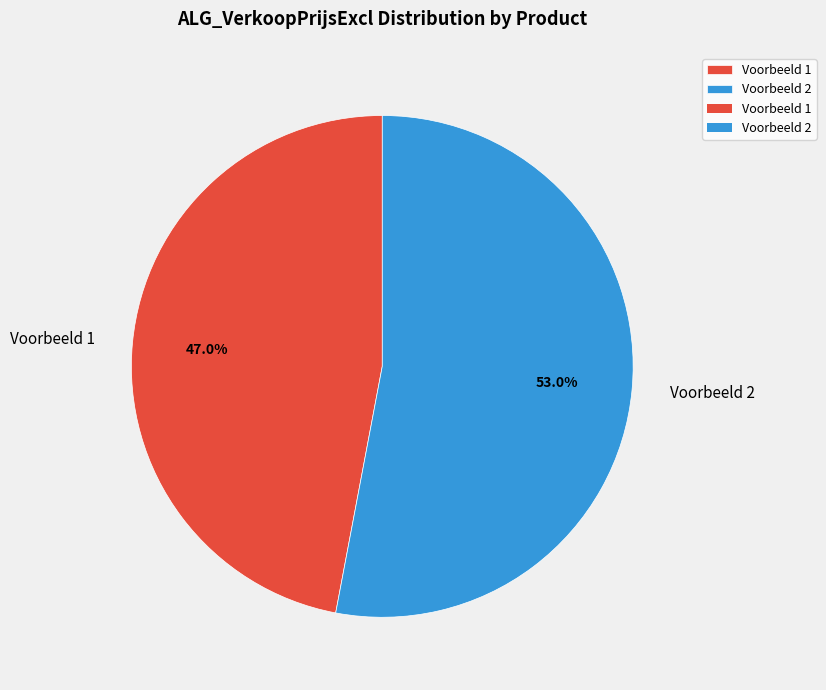

Rank the categories by value from highest to lowest.

Voorbeeld 2, Voorbeeld 1